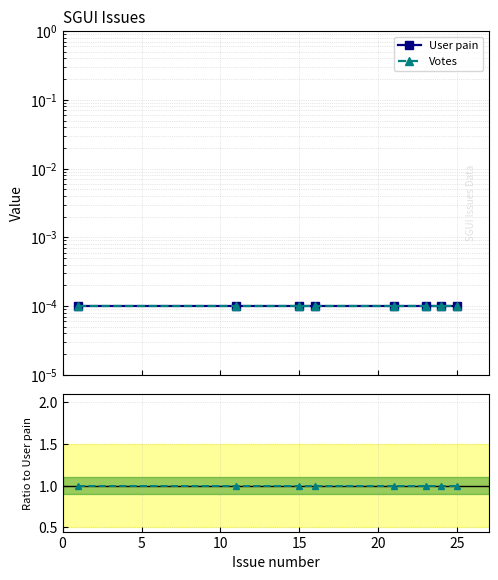

How many lines are shown in the chart?

3